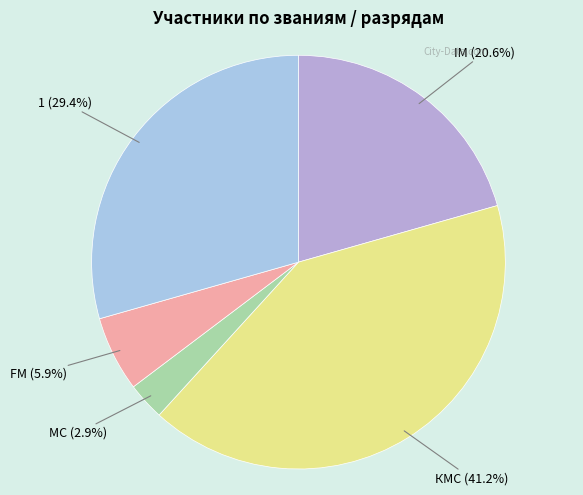

To the nearest percent, what portion does КМС represent?

41%